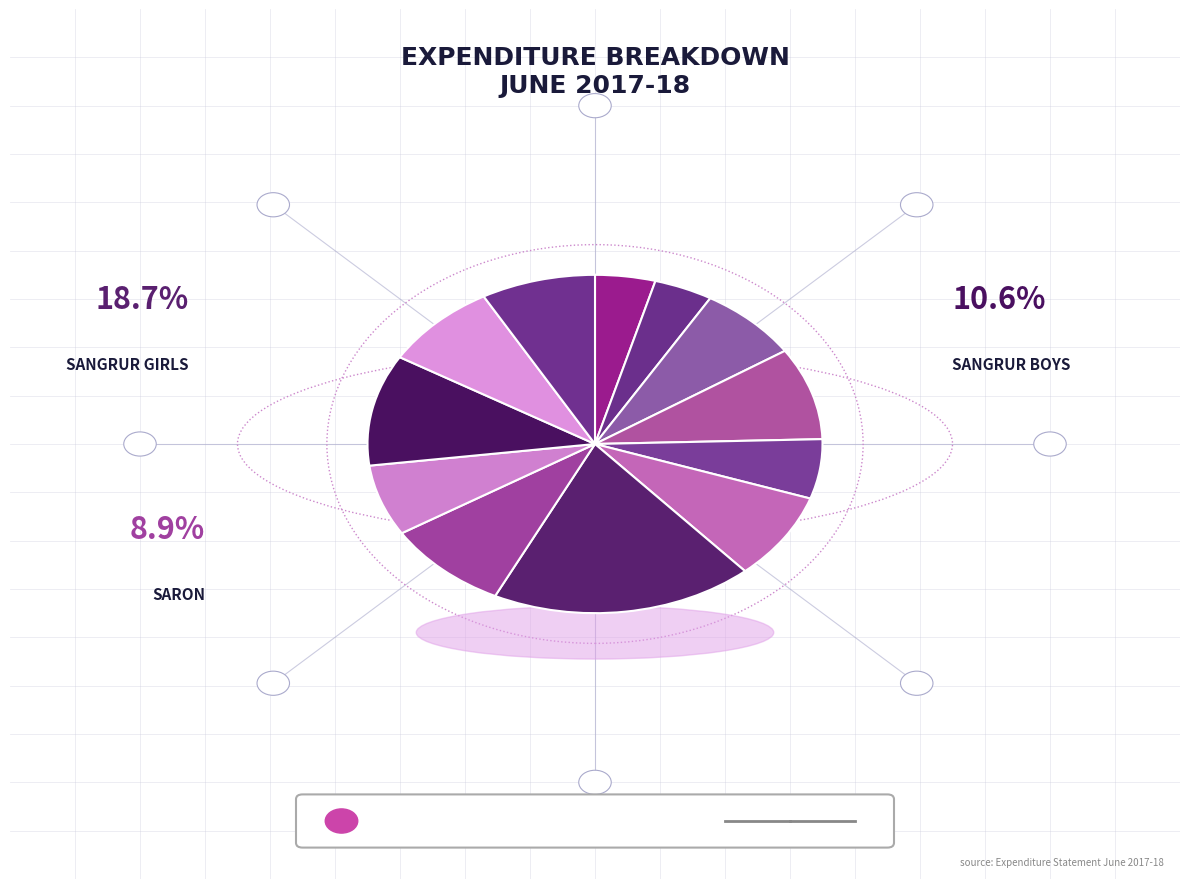

To the nearest percent, what percentage of the pie is LONGOWAL BOYS?

9%